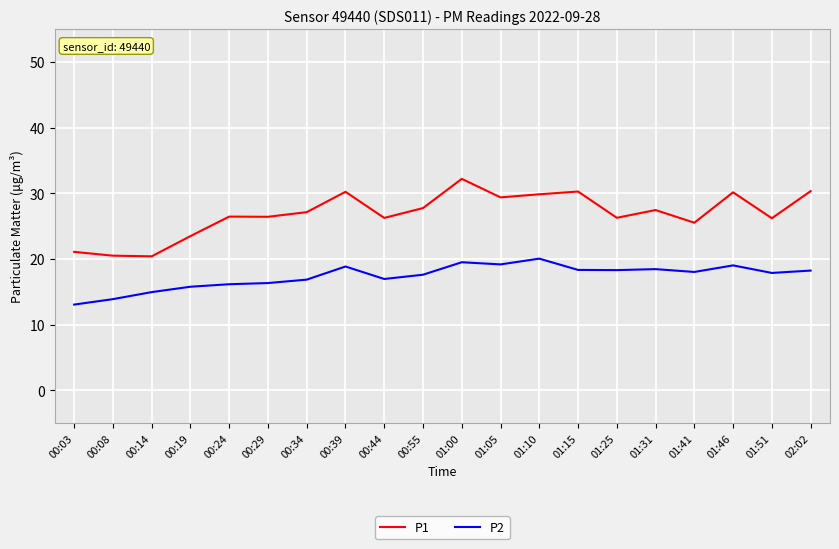

True or false: P2 has a value of 18.3 at 01:25.

True